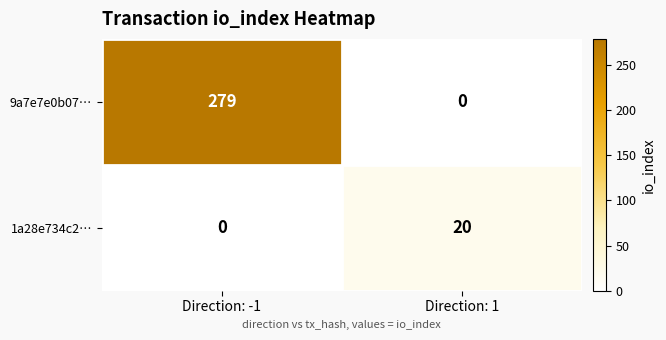

Rank the series at Direction: -1 from lowest to highest value.

1a28e734c2…, 9a7e7e0b07…